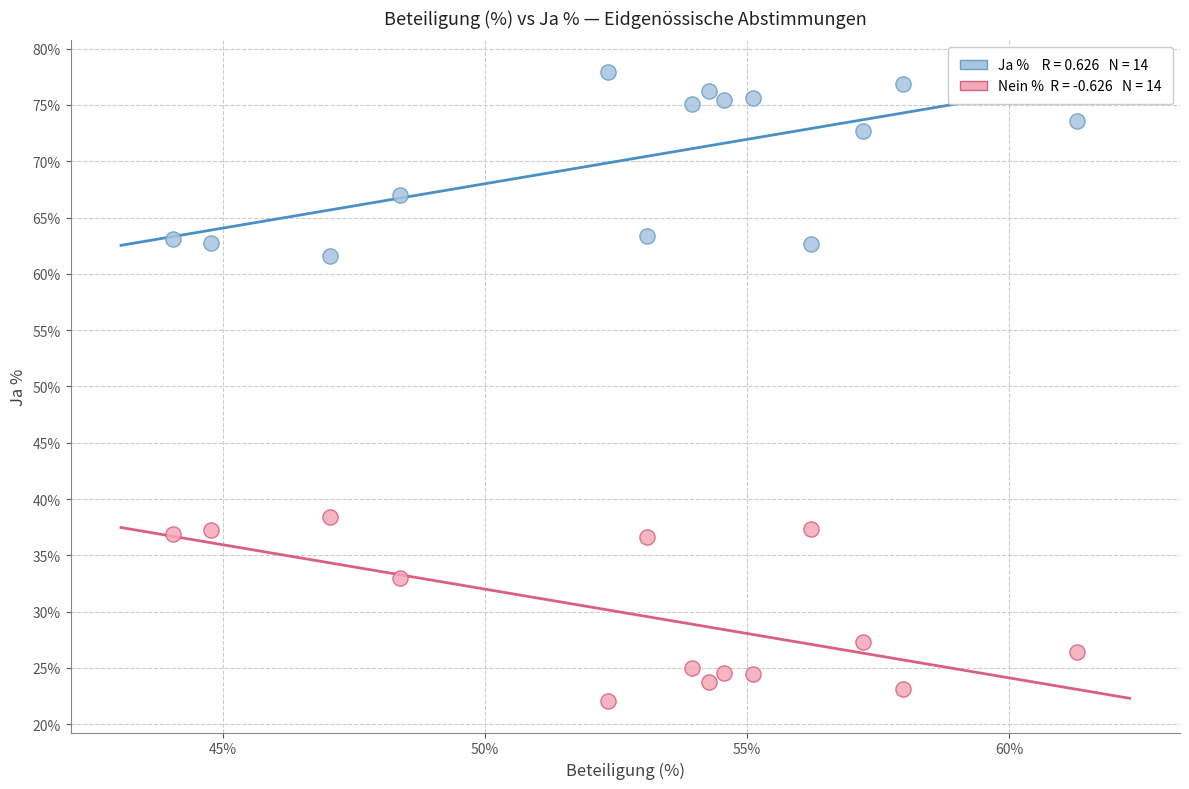

Across all data points, what is the range of Y values (max minus min)?

55.9